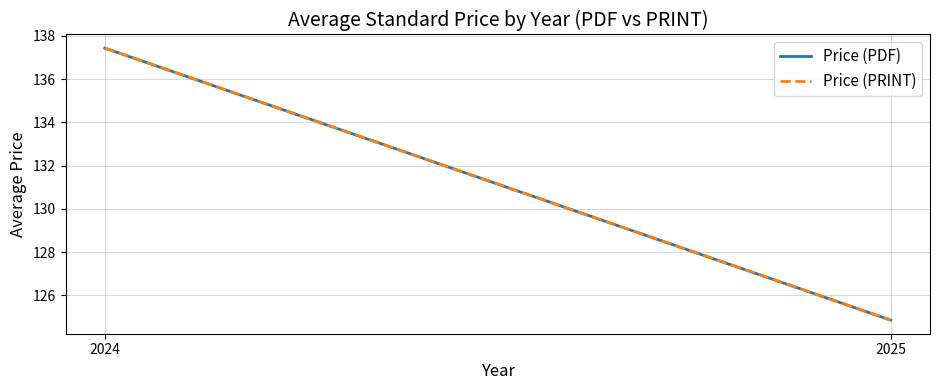

At which label does Price (PDF) reach its minimum?

2025